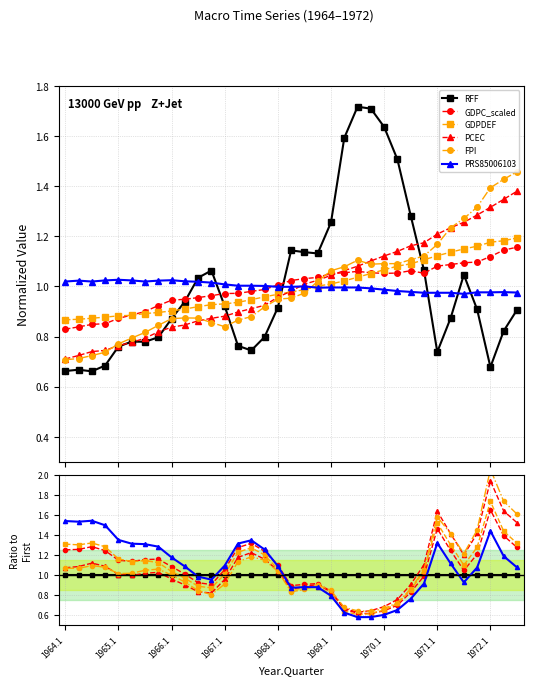

The GDPC_scaled series shows 1.2 at 1969.1. True or false?

False